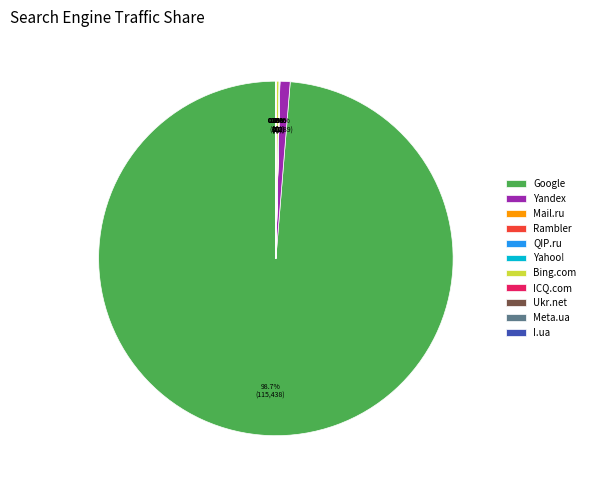

Is there any slice that represents more than half of the pie?

Yes